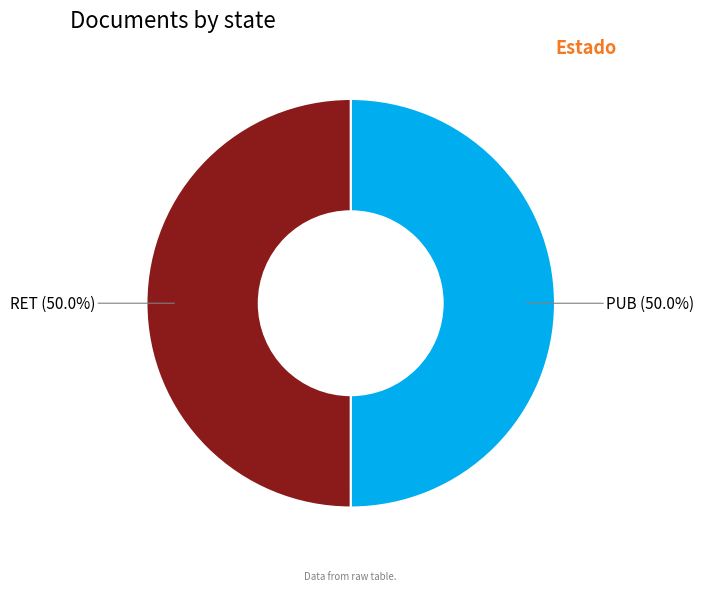

How many slices are in this pie chart?

2